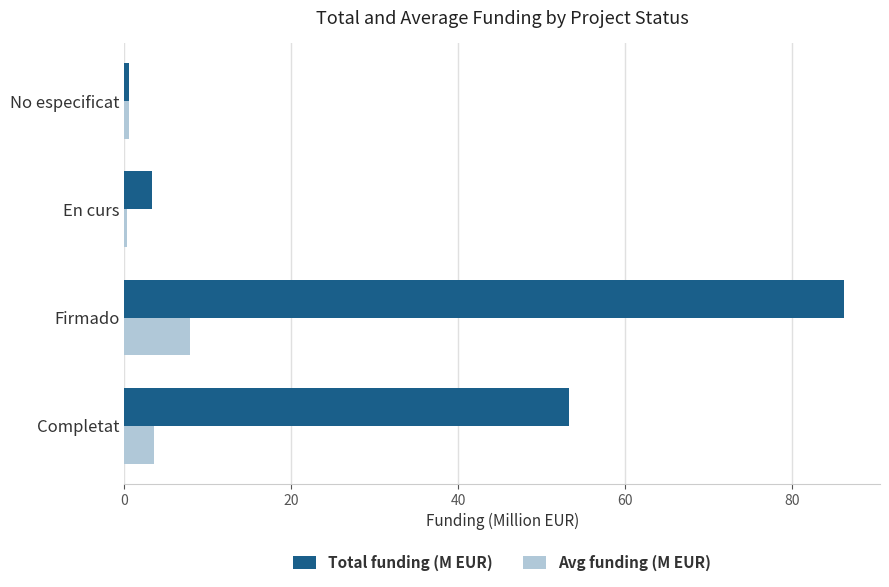

Which series has the widest spread of values?

Total funding (M EUR)